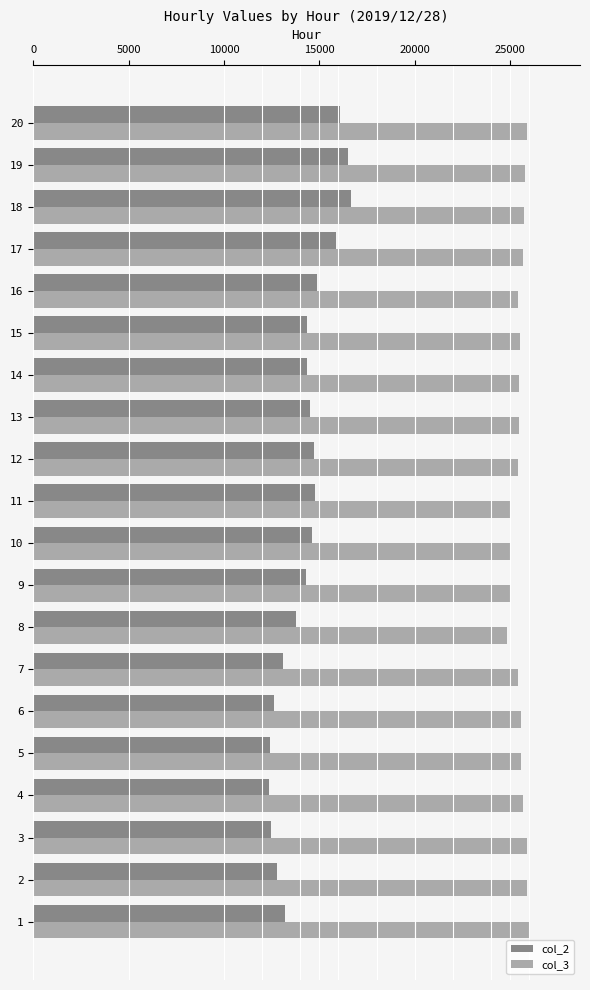

What is the average value of the col_3 series?

25506